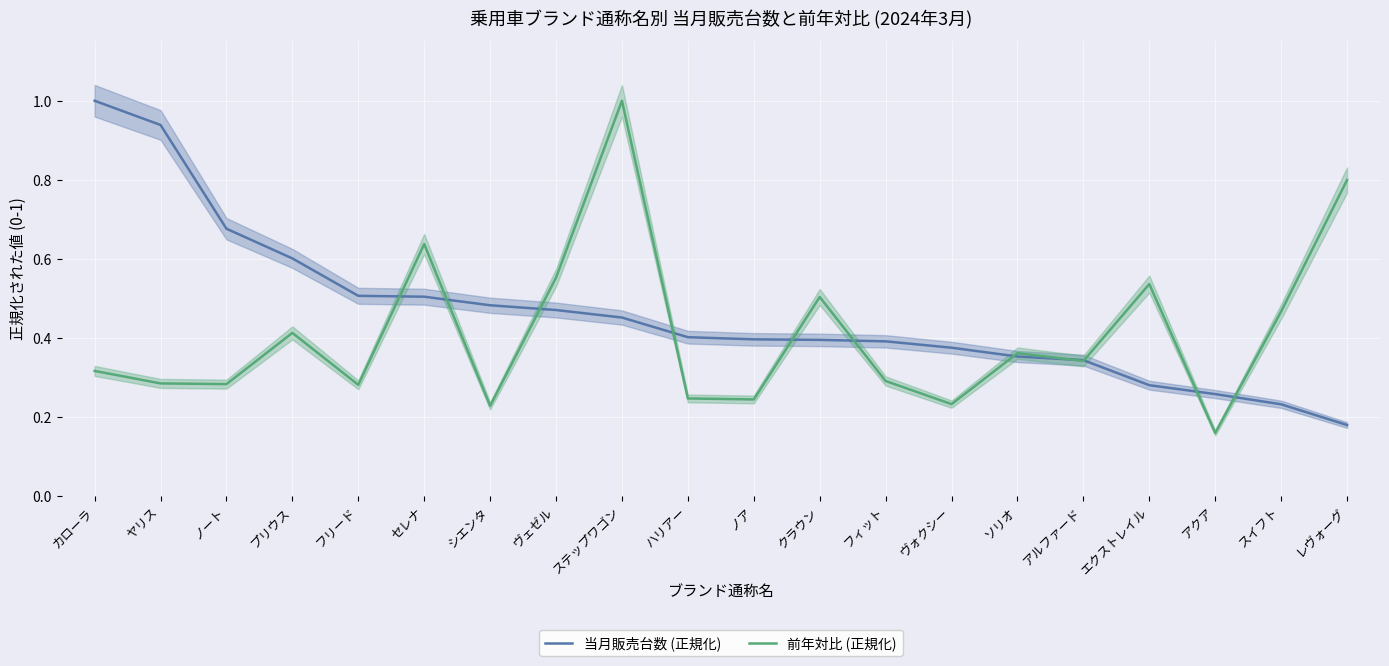

True or false: 当月販売台数 (正規化) has more than 1 points higher than both neighbors.

False